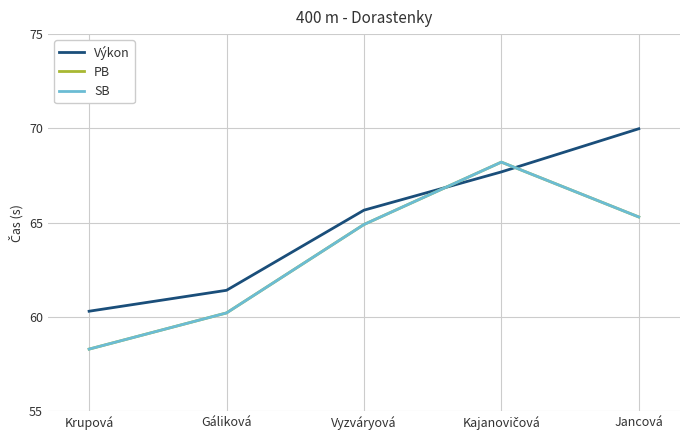

What is the difference between the highest and lowest values at Gáliková?

1.2